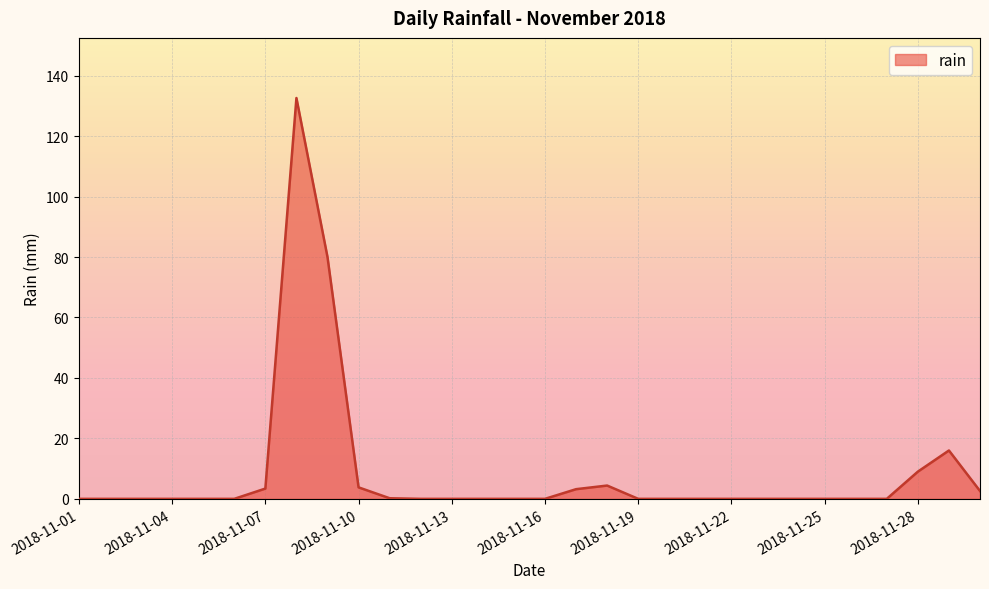

What is the greatest value displayed?

132.6